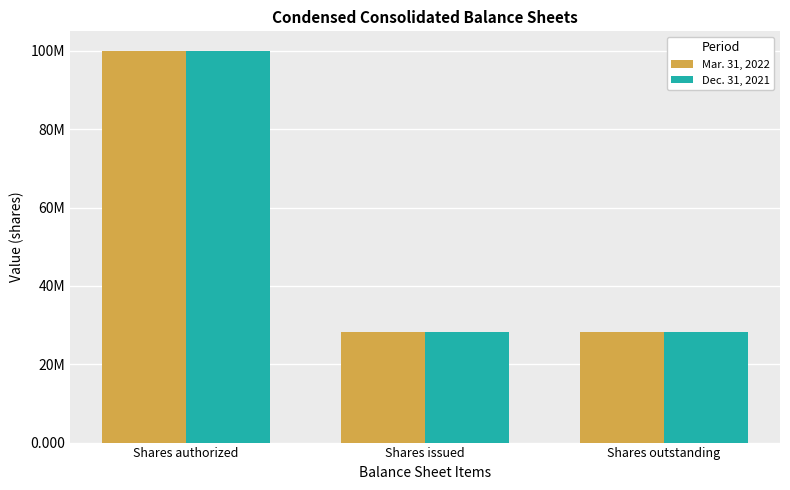

What are all the series names shown in the legend?

Mar. 31, 2022, Dec. 31, 2021